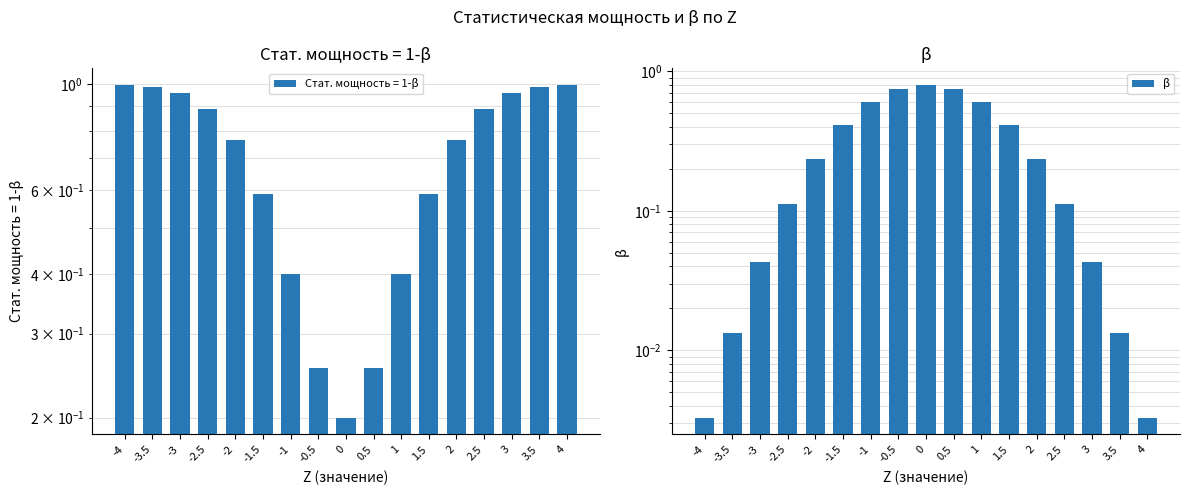

List the labels in order of value, largest first.

0, -0.5, 0.5, -1, 1, 1.5, -1.5, -2, 2, -2.5, 2.5, -3, 3, -3.5, 3.5, 4, -4